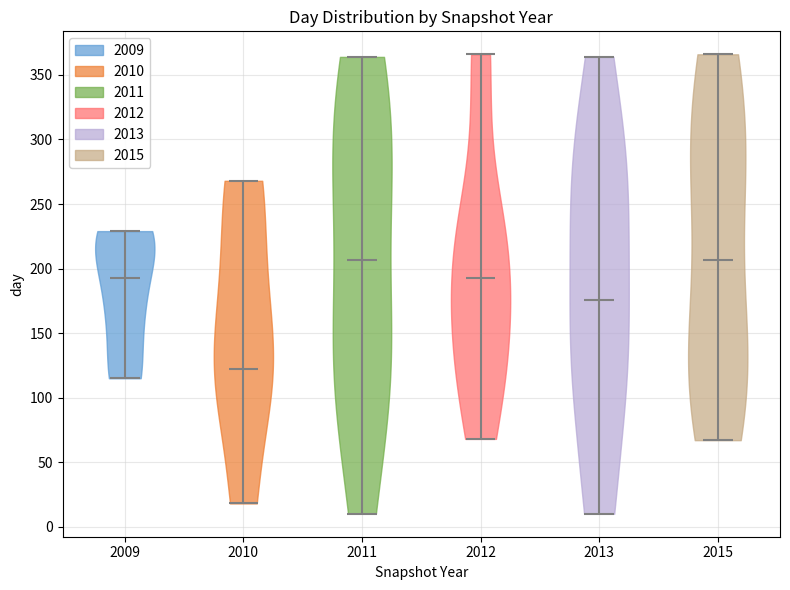

Reading left to right, read every violin against the y-axis: where its median line is, and the lowest and highest points it reaches. The values are not printed on the chart, so give them approximately, as read against the axis.

2009: median line 195, lowest point 115, highest point 230
2010: median line 125, lowest point 20, highest point 270
2011: median line 205, lowest point 10, highest point 365
2012: median line 195, lowest point 70, highest point 365
2013: median line 175, lowest point 10, highest point 365
2015: median line 205, lowest point 65, highest point 365